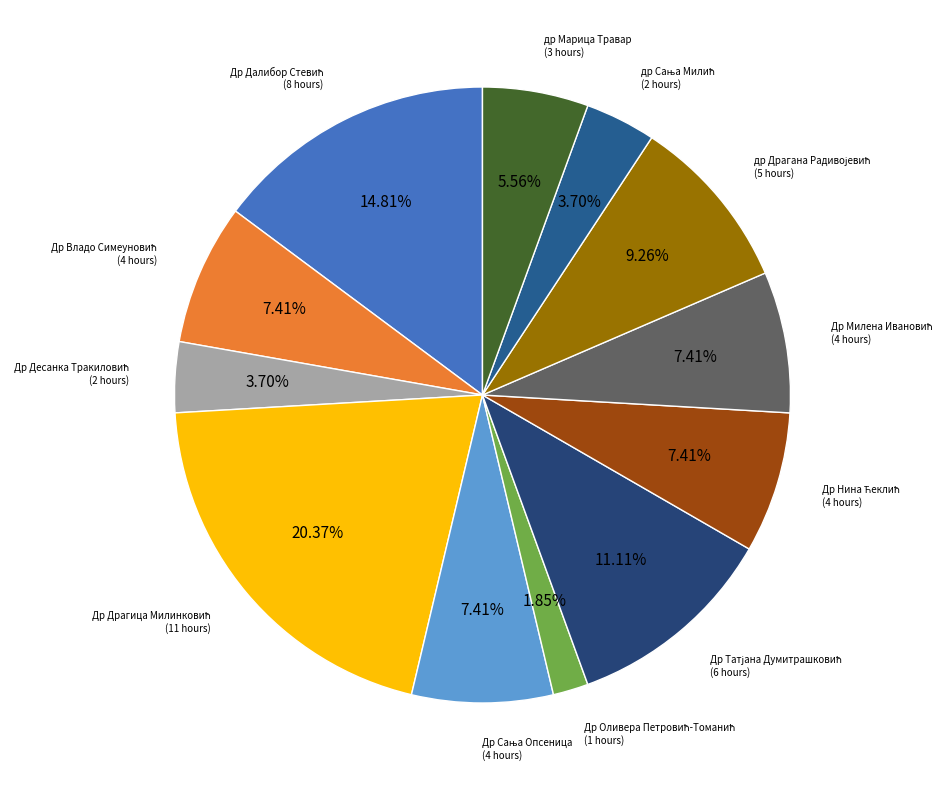

How many slices are in this pie chart?

12